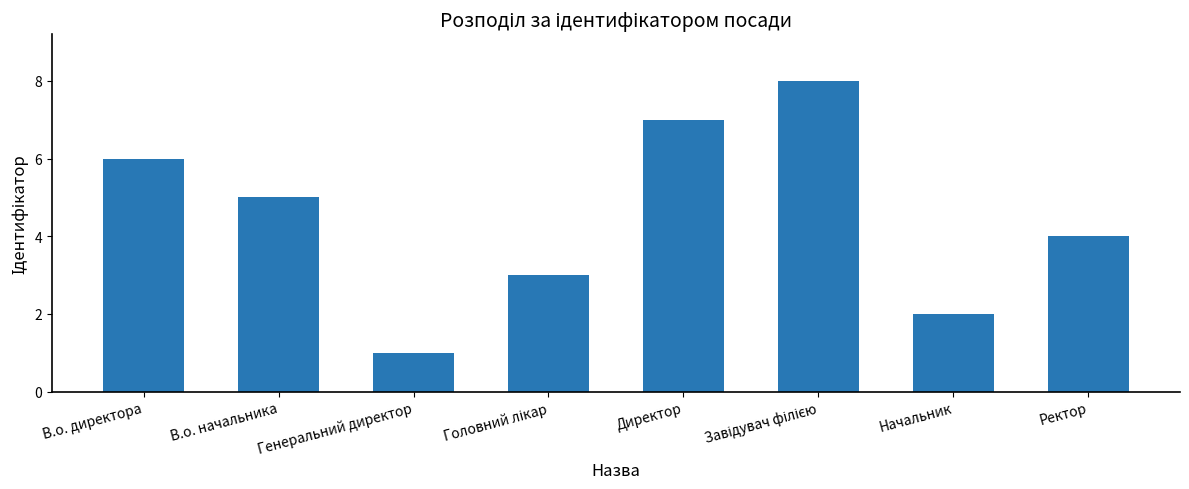

Reading left to right, what are all the values shown in this chart?

6	5	1	3	7	8	2	4